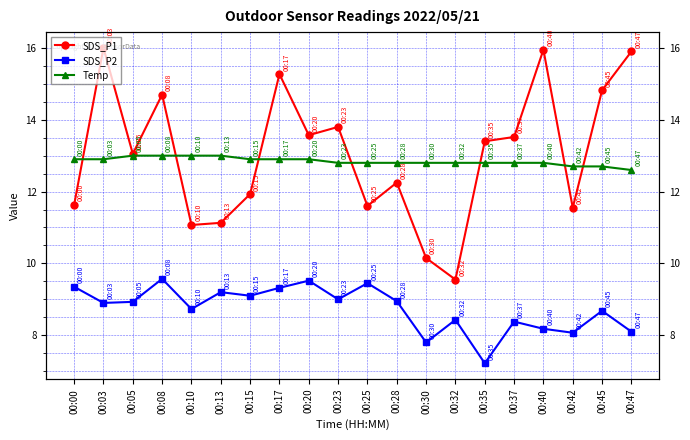

Where is SDS_P1 nearest to the value 12?

00:15